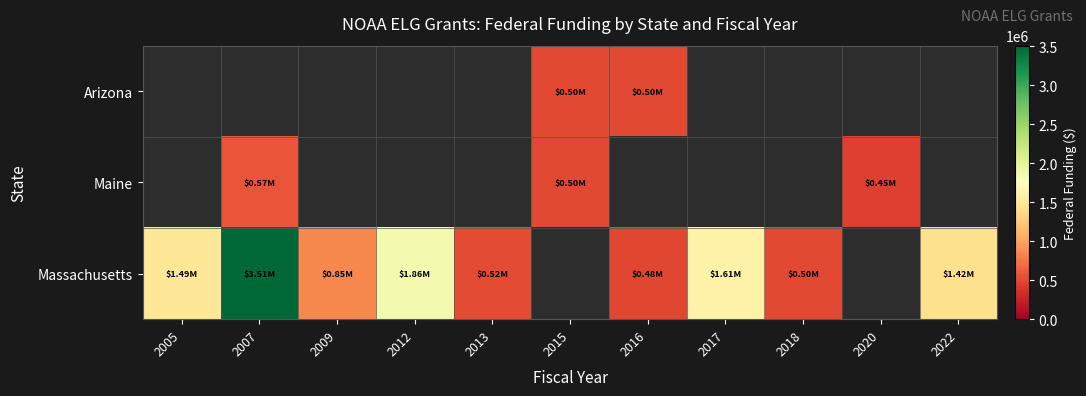

Rank the categories by Arizona value from lowest to highest.

2016, 2017, 2018, 2020, 2022, 2005, 2007, 2009, 2012, 2013, 2015